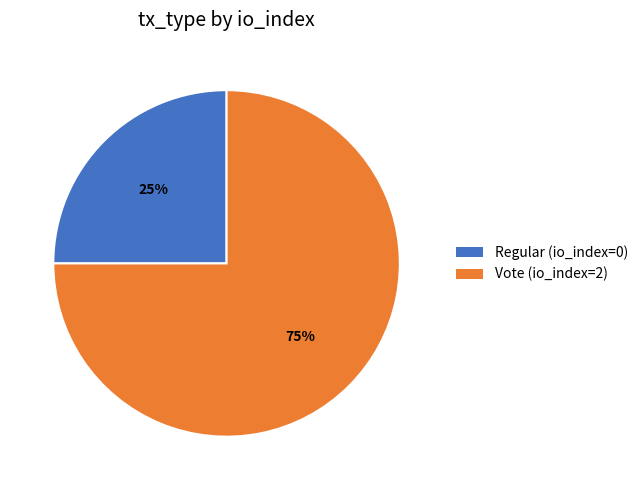

To the nearest percent, what portion does Vote (io_index=2) represent?

75%